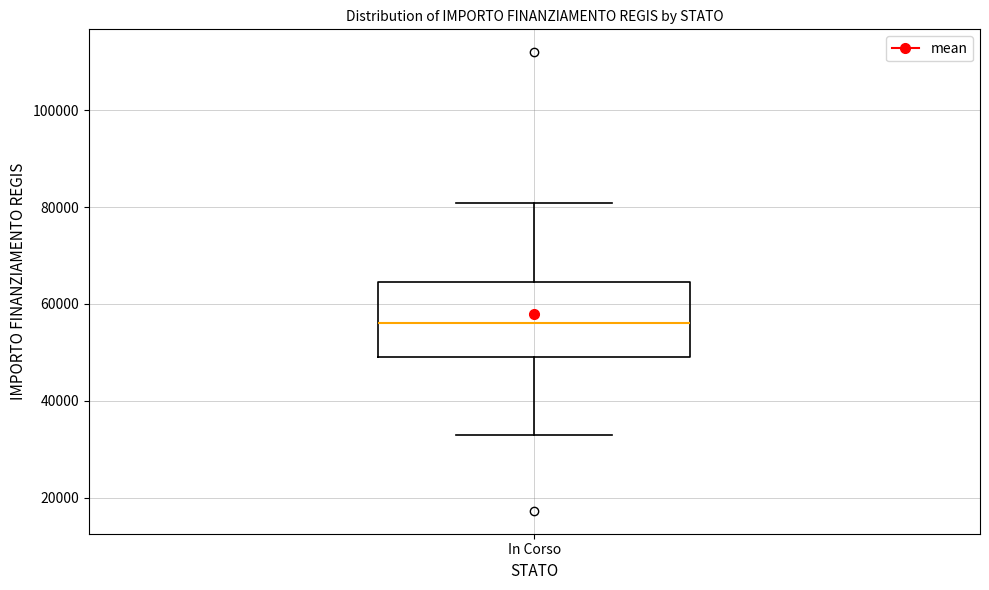

Read this box plot against the y-axis: the position of the median line, the range covered by the box, and the ends of both whiskers. The values are not printed on the chart, so give them approximately, as read against the axis.

median 56000, box 50000 to 64000, whiskers 32000 to 80000